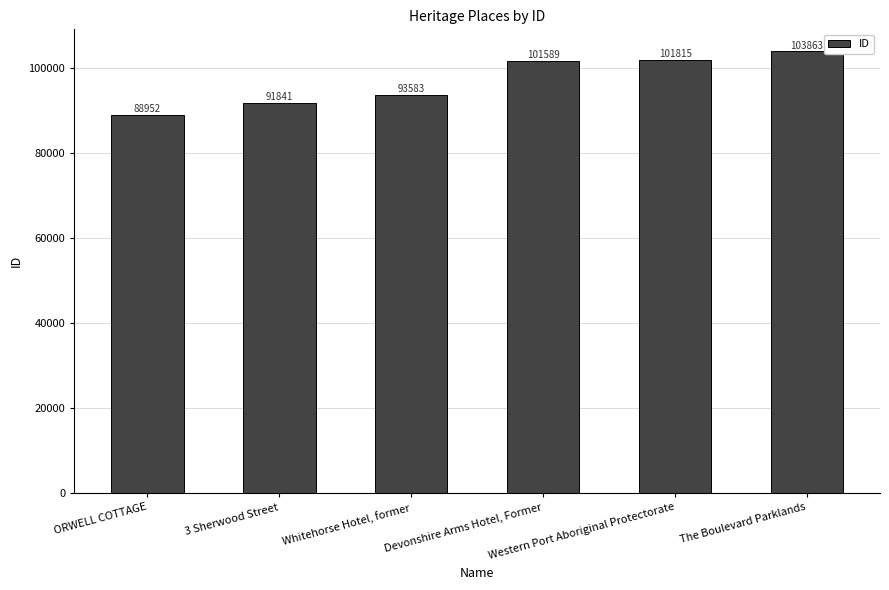

At which category does the chart reach its minimum across all series?

ORWELL COTTAGE